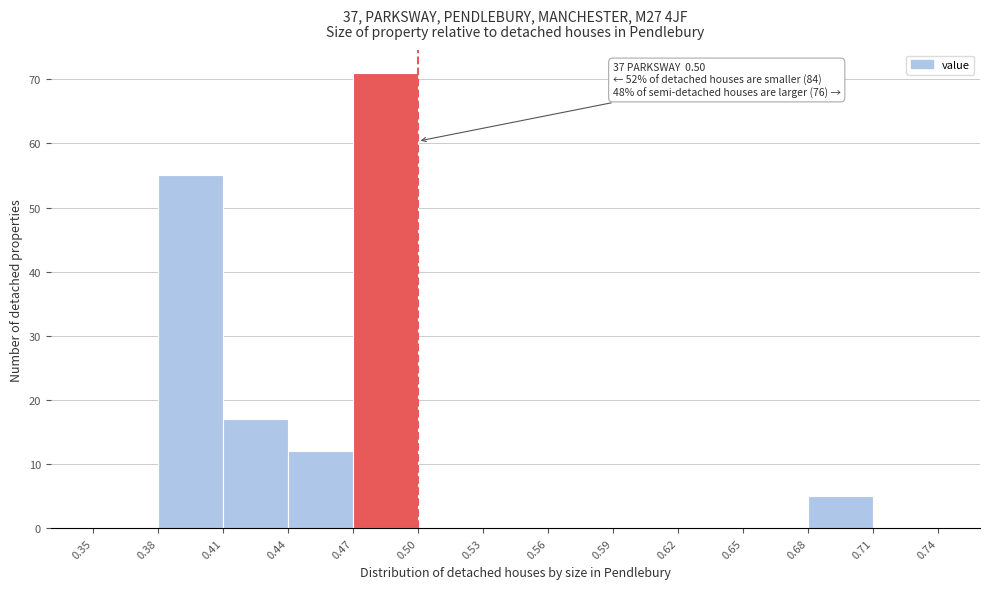

Over which range of the x-axis is the bar tallest?

0.47 to 0.50